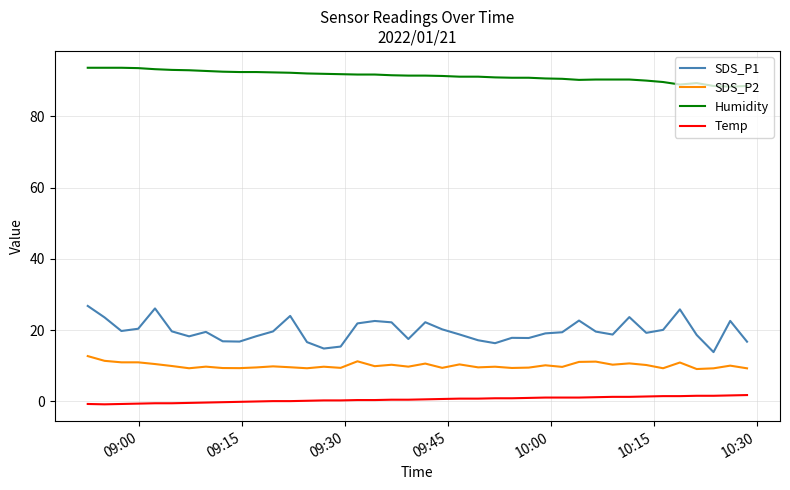

What is the minimum value for SDS_P2?

9.1